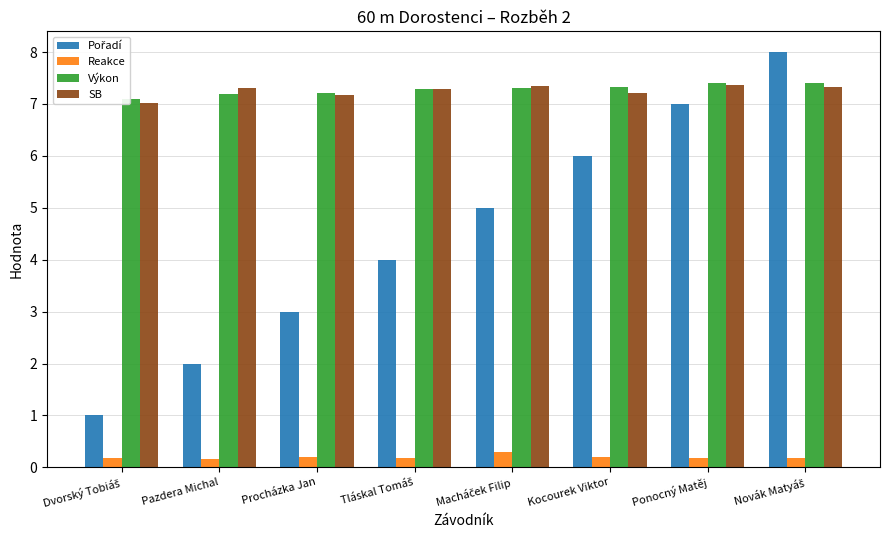

List the series in order of their peak value, highest first.

Pořadí, Výkon, SB, Reakce